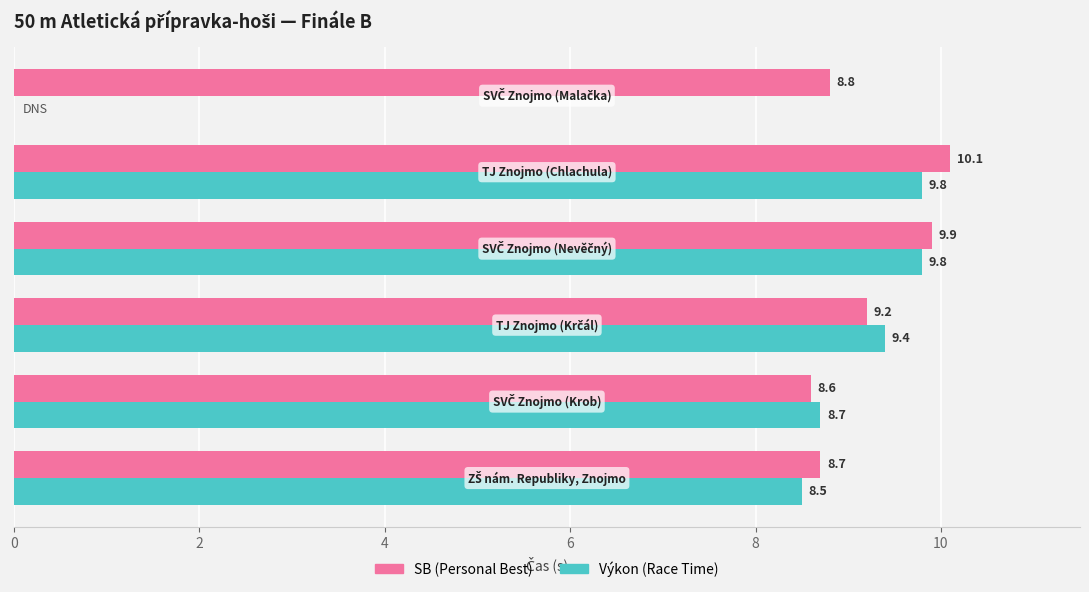

Which series has the largest total across all categories?

SB (Personal Best)